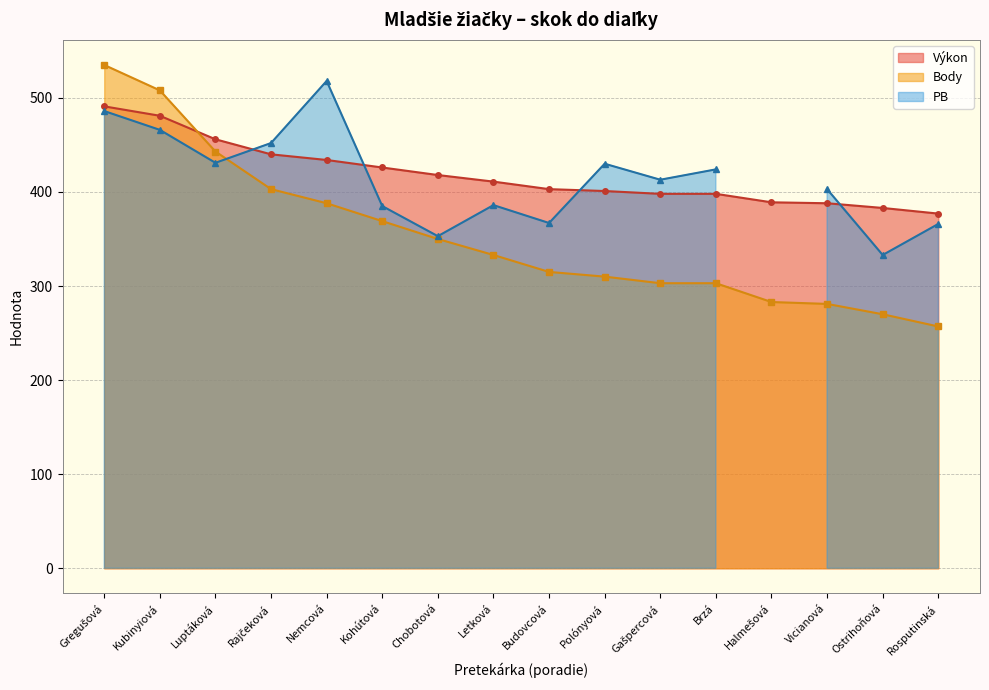

True or false: Body has a value of 443 at Luptáková.

True